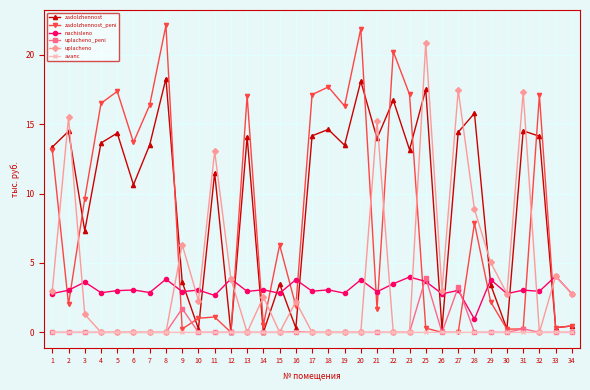

Between which two adjacent categories do zadolzhennost and uplacheno first intersect?

1 and 2